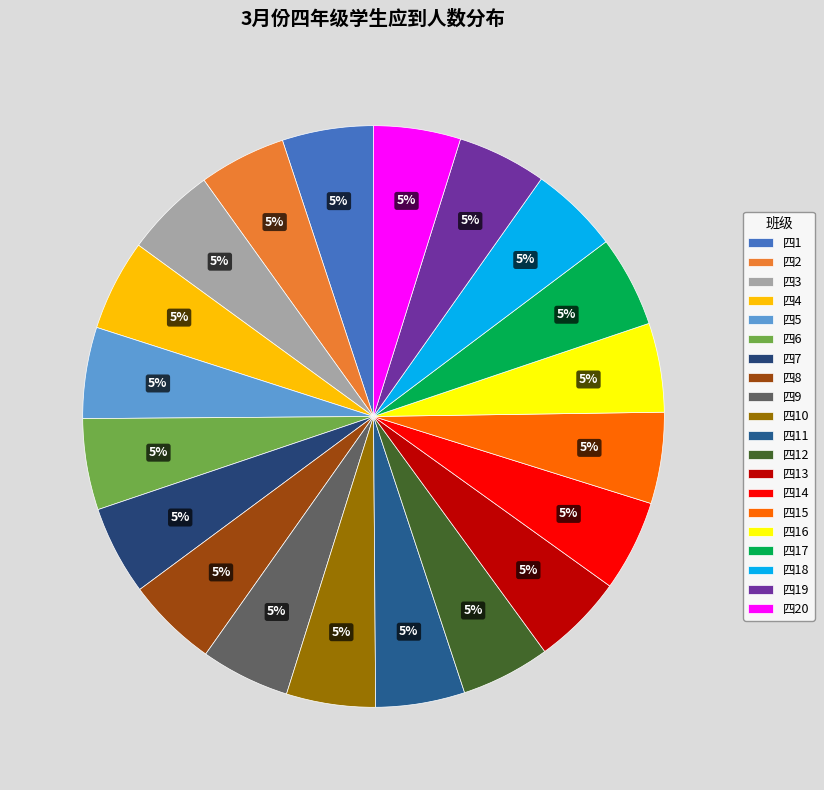

The 四7 slice represents 5% of the pie. True or false?

True